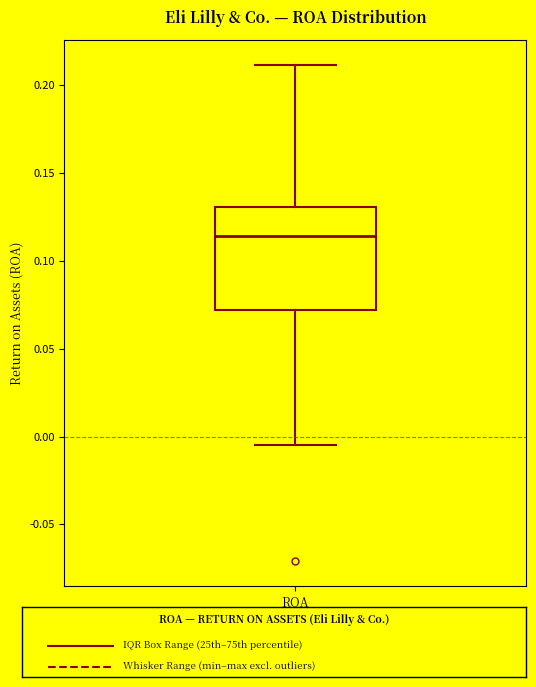

Where does the upper whisker of the box for ROA (2005–2023) end on the y-axis? The values are not printed on the chart, so give them approximately, as read against the axis.

0.210